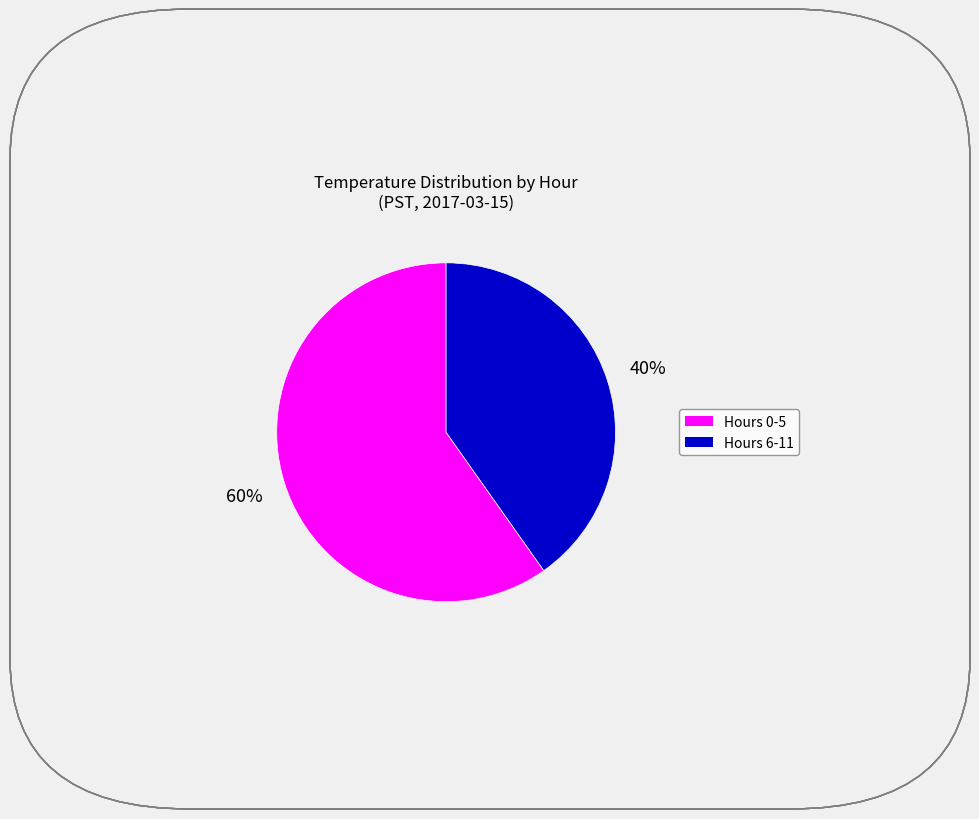

Is there any slice that represents more than half of the pie?

Yes